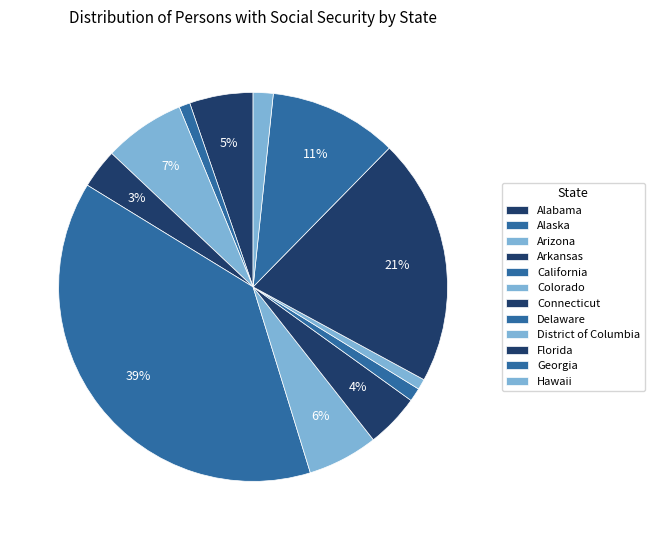

What is the change in value from Connecticut to Delaware?

-1472644